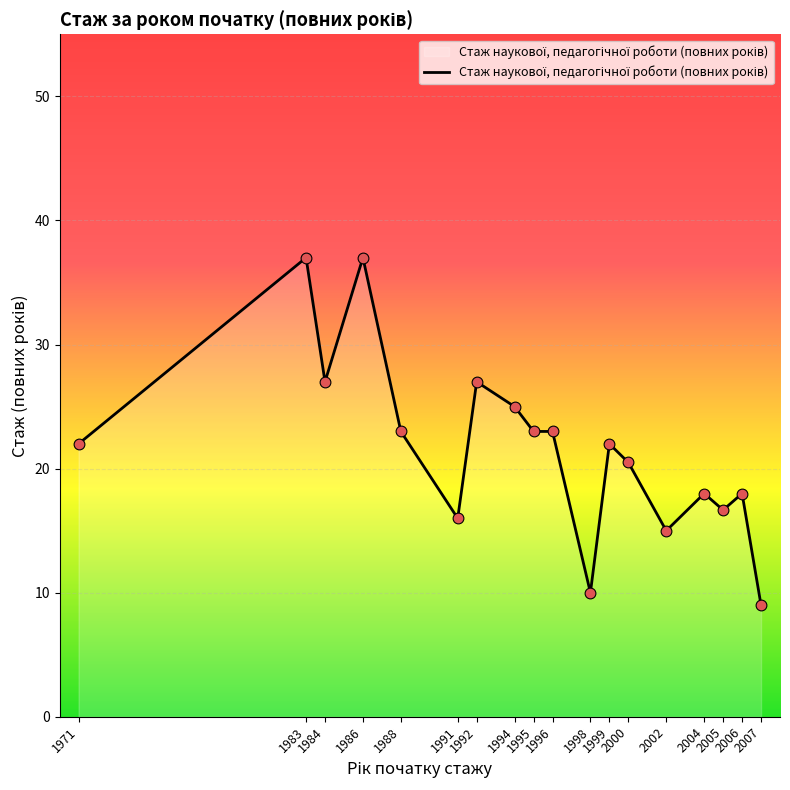

What is the difference between the maximum and minimum values?

28.0